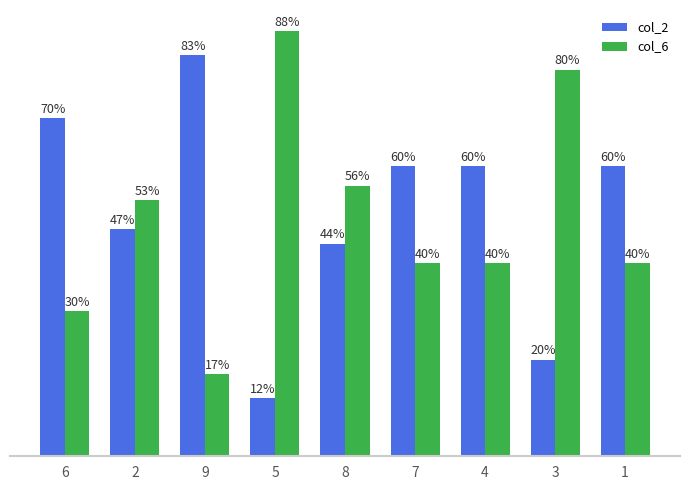

Which series has the largest total across all categories?

col_2